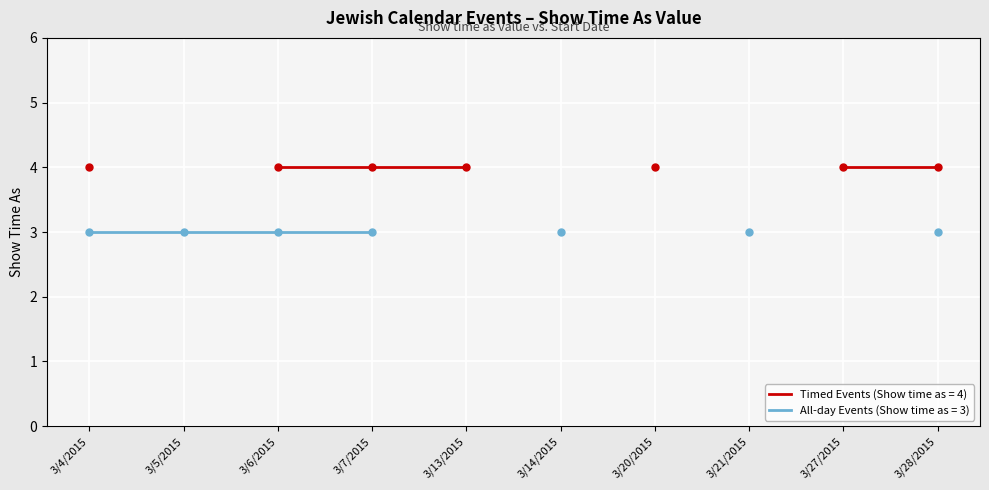

The value at 3/14/2015 is 3. True or false?

True